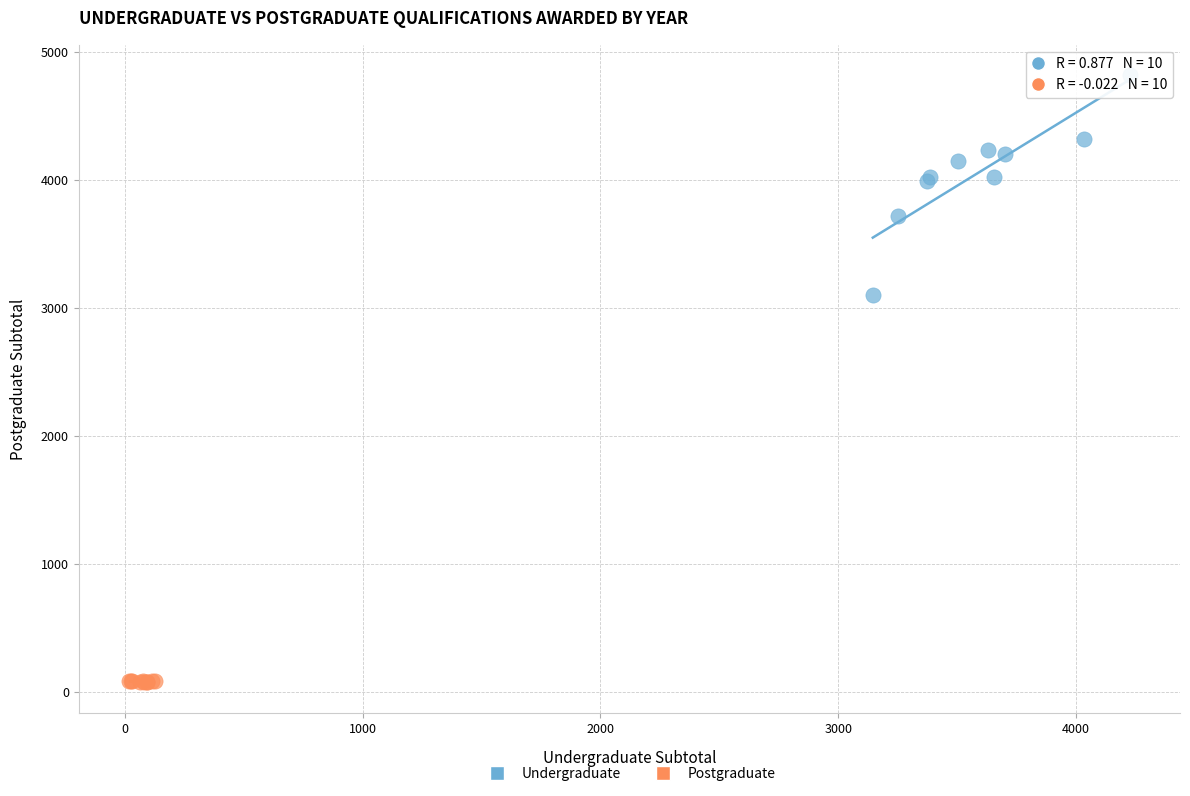

Which series has the widest spread of Y values?

Undergraduate